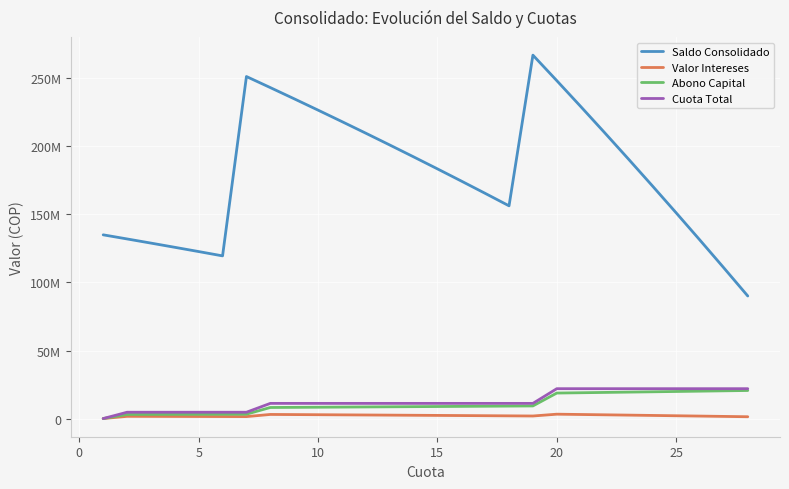

Does the chart display data point markers on the line(s)?

No